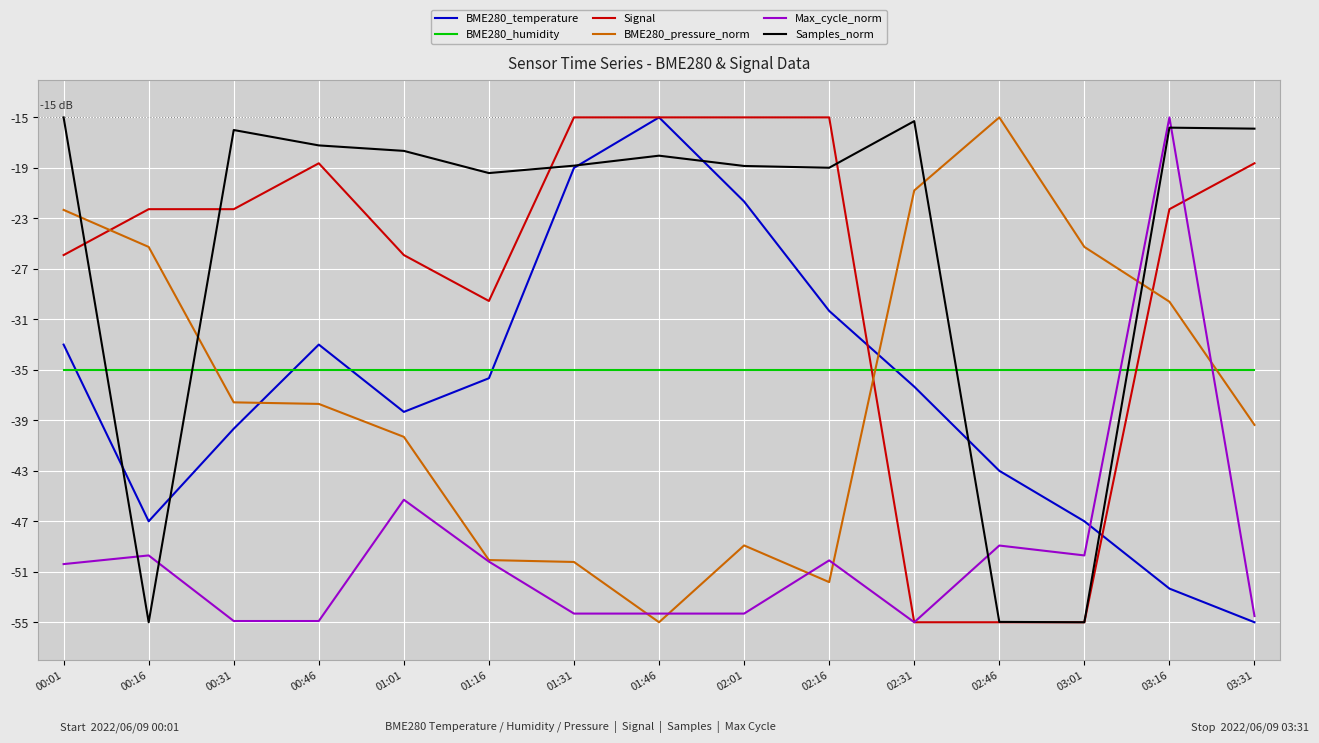

How many series are shown in this chart?

6